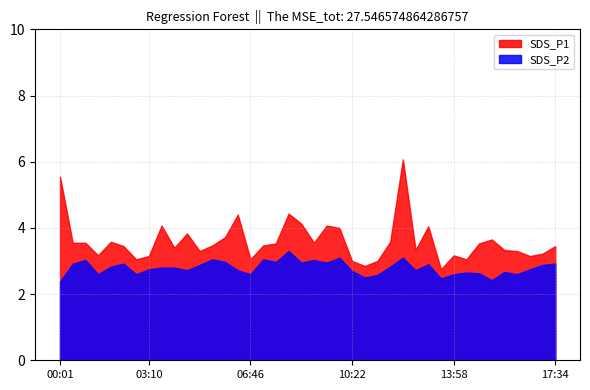

Reading left to right, list all the values displayed in this chart.

SDS_P1: 5.5	3.5	3.5	3.2	3.6	3.5	3.0	3.1	4.1	3.4	3.8	3.3	3.5	3.7	4.4	3.0	3.5	3.5	4.4	4.1	3.5	4.1	4.0	3.0	2.9	3.0	3.6	6.1	3.3	4.0	2.8	3.2	3.0	3.5	3.6	3.3	3.3	3.1	3.2	3.5
SDS_P2: 2.4	2.9	3.0	2.6	2.8	2.9	2.6	2.8	2.8	2.8	2.7	2.9	3.0	3.0	2.7	2.6	3.0	3.0	3.3	3.0	3.0	3.0	3.1	2.7	2.5	2.6	2.8	3.1	2.7	2.9	2.5	2.6	2.6	2.6	2.4	2.7	2.6	2.8	2.9	2.9